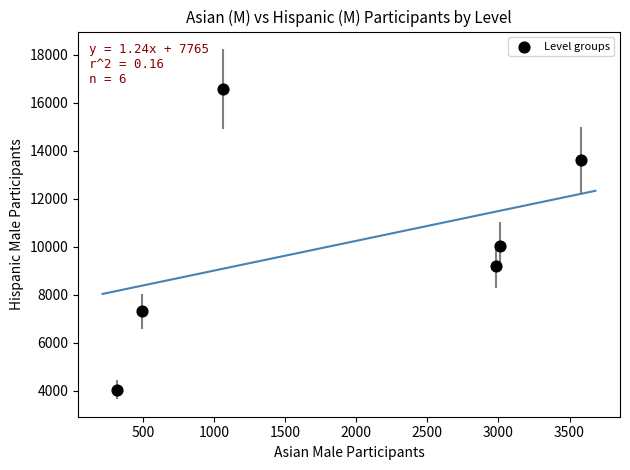

What Y value in the scatter plot is closest to 10311?

10010